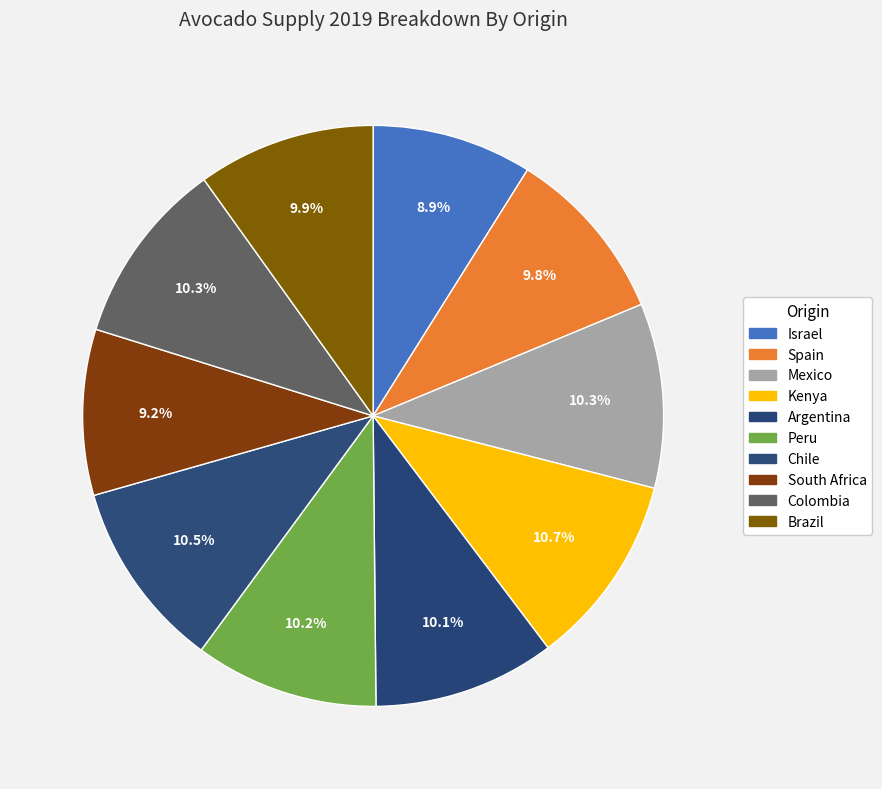

How many segments does this pie chart have?

10